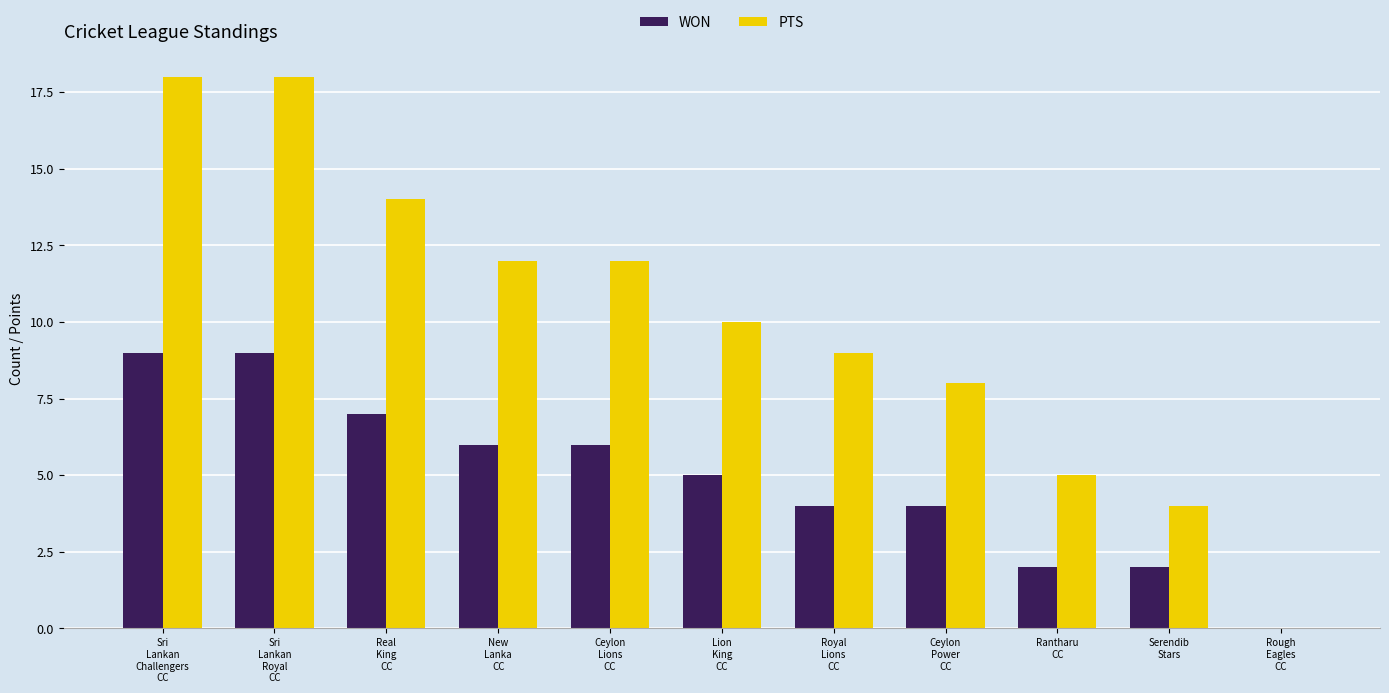

Which series has the largest total across all categories?

PTS